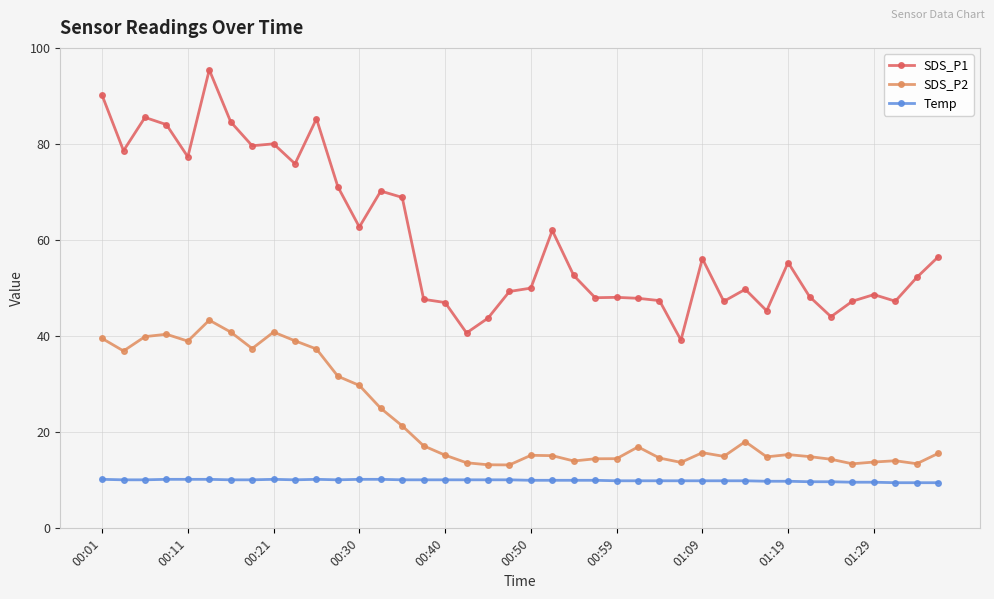

True or false: SDS_P2 and SDS_P1 intersect in this chart.

False